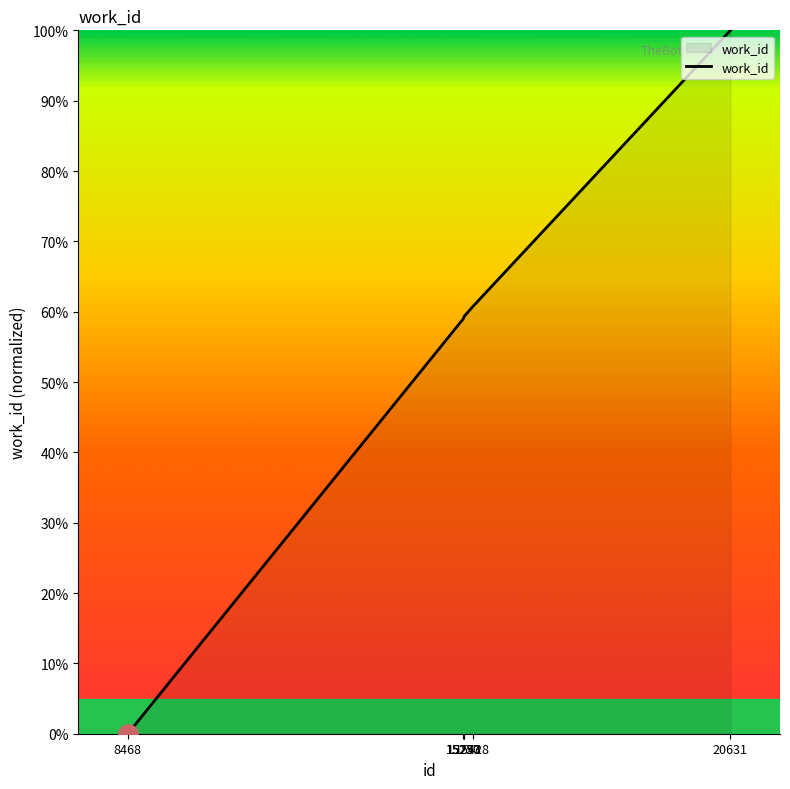

What is the average value?

56.4